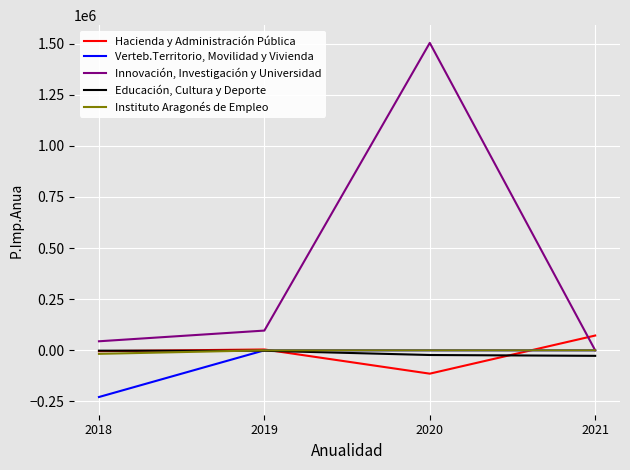

At which category is the sum across all series the highest?

2020